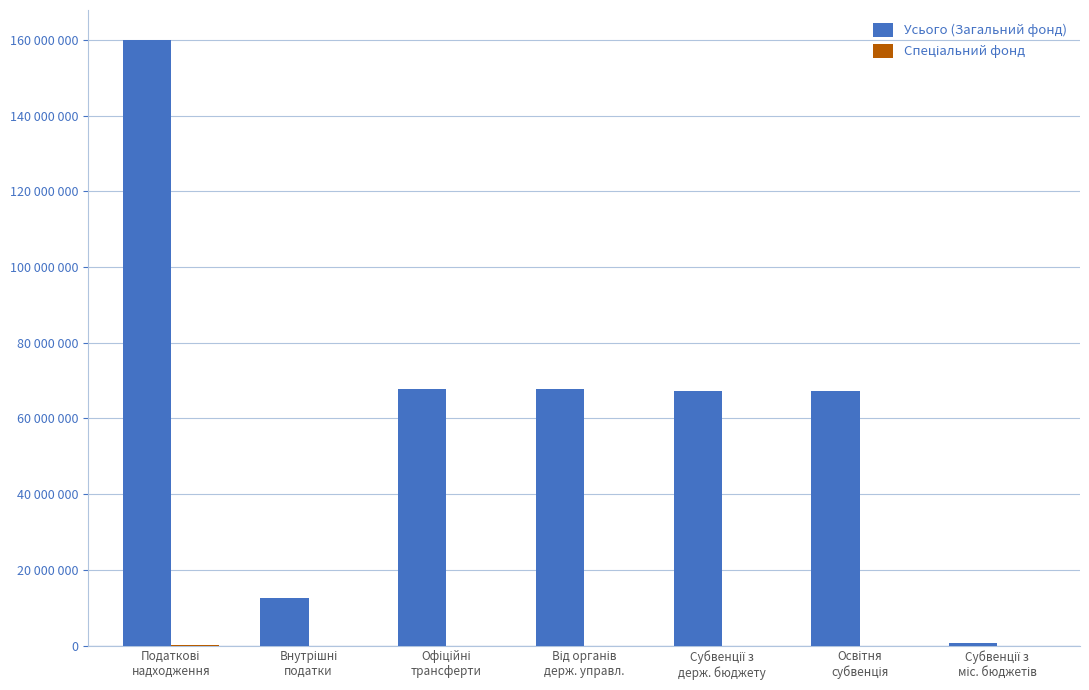

Does the chart contain stacked bars?

No